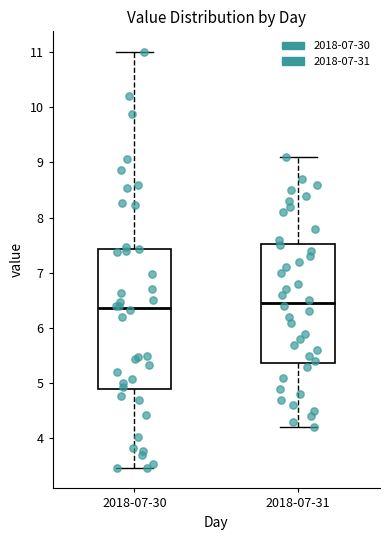

Reading left to right, read every box against the y-axis: the position of its median line, the range the box covers, and the ends of its whiskers. The values are not printed on the chart, so give them approximately, as read against the axis.

2018-07-30: median 6.4, box 4.9 to 7.4, whiskers 3.5 to 11.0
2018-07-31: median 6.5, box 5.4 to 7.5, whiskers 4.2 to 9.1